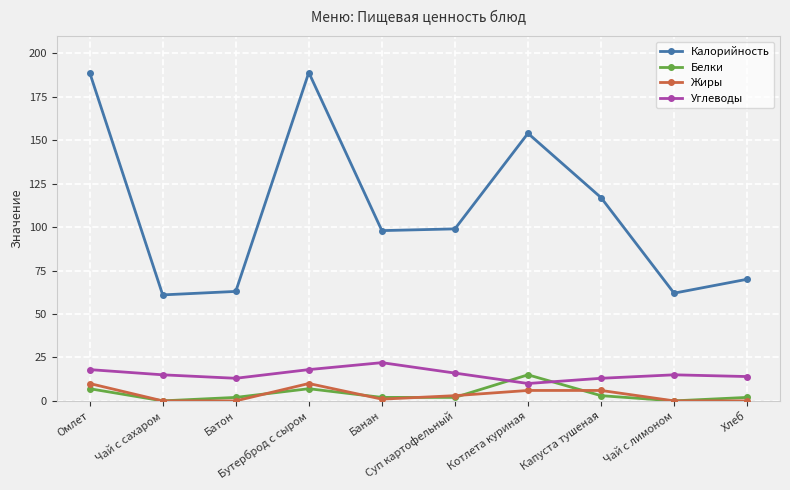

What is the label of the 1st point from the left?

Омлет